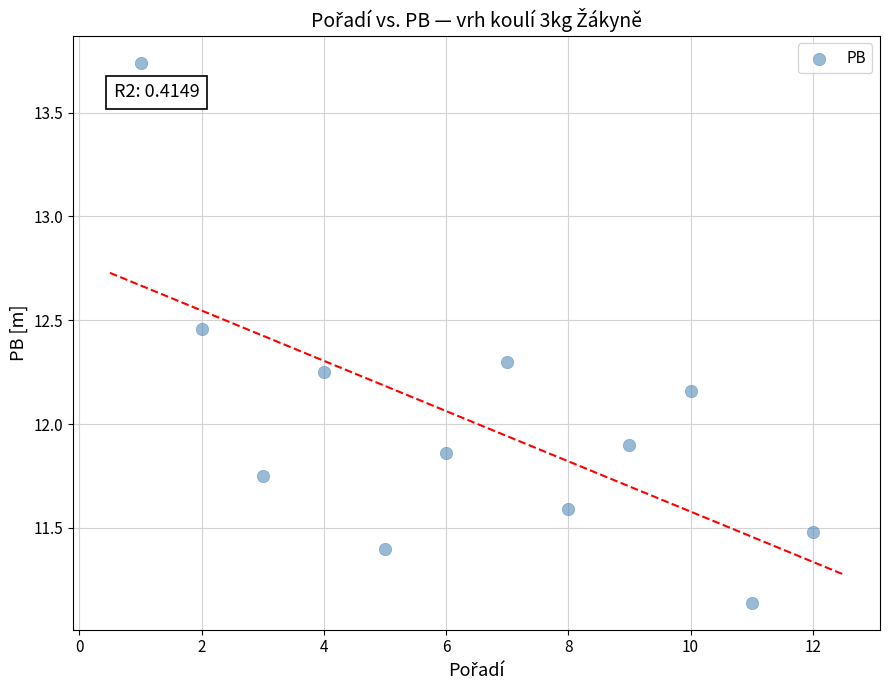

What is the range of Y values (max minus min)?

2.6